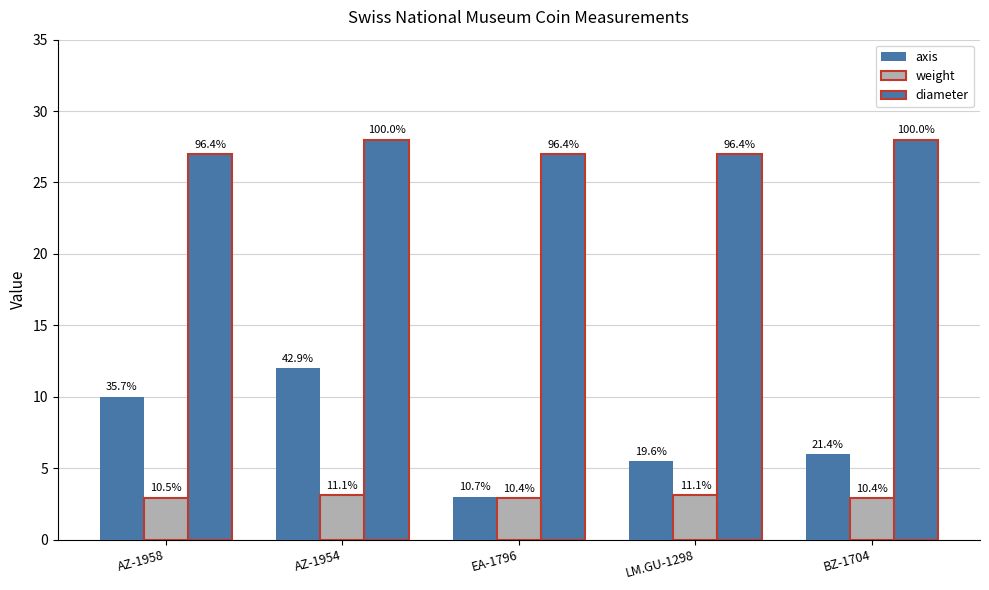

How many bars are there in total?

15